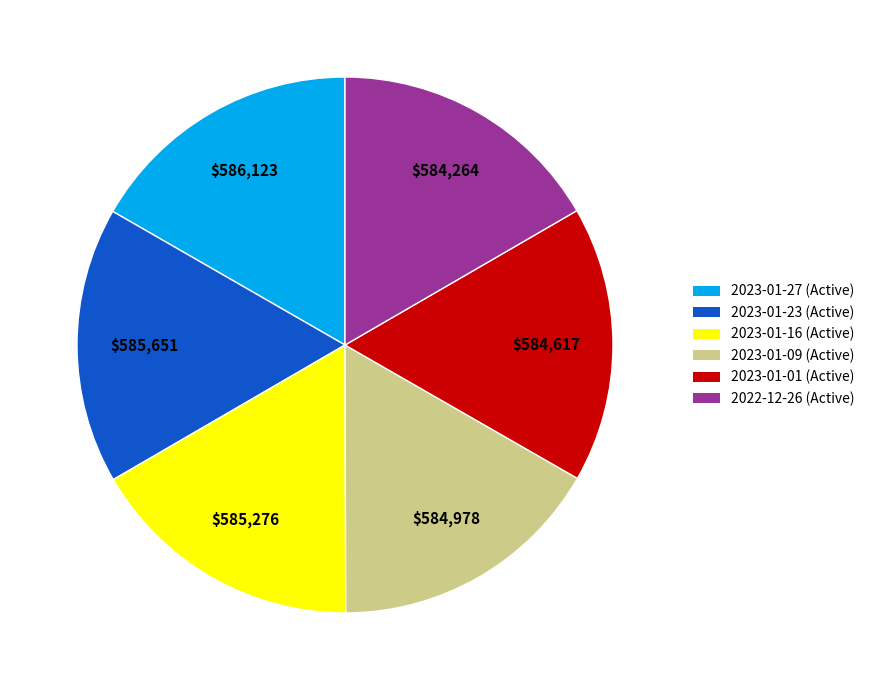

What is the ratio of the value at 2023-01-16 to the value at 2022-12-26?

1.0